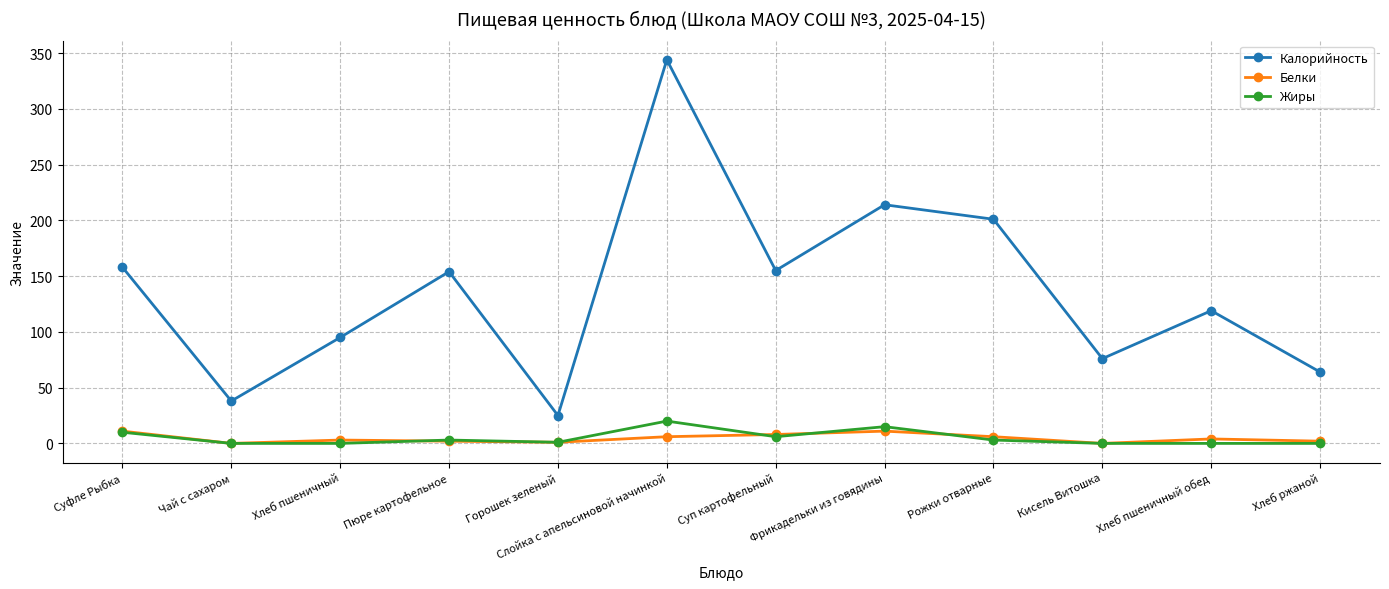

In Белки, how many points are higher than both neighbors (excluding endpoints)?

3